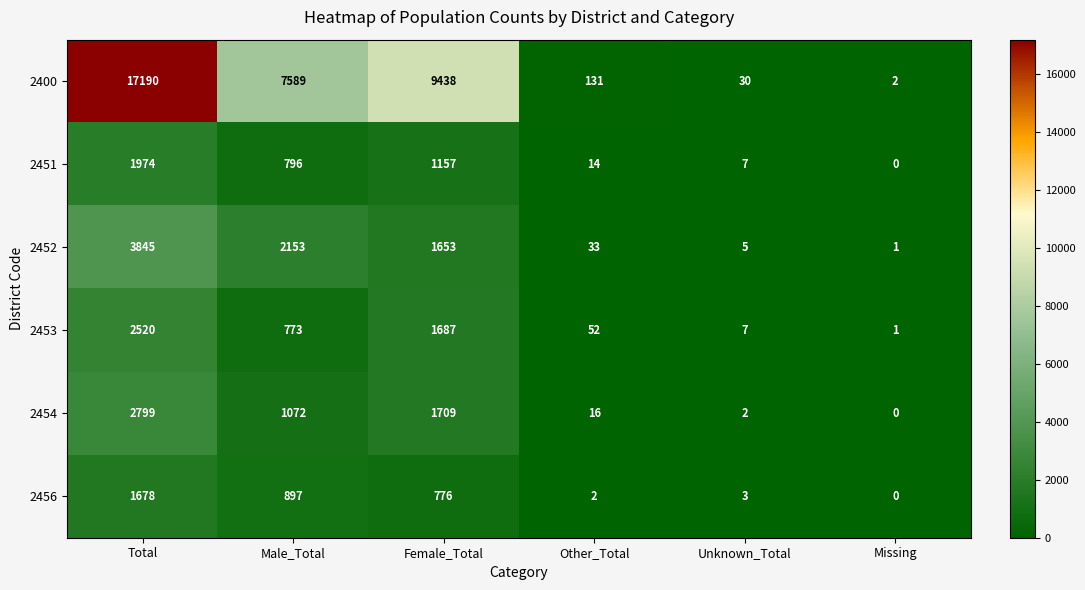

What is the sum of all 2456 values?

3356